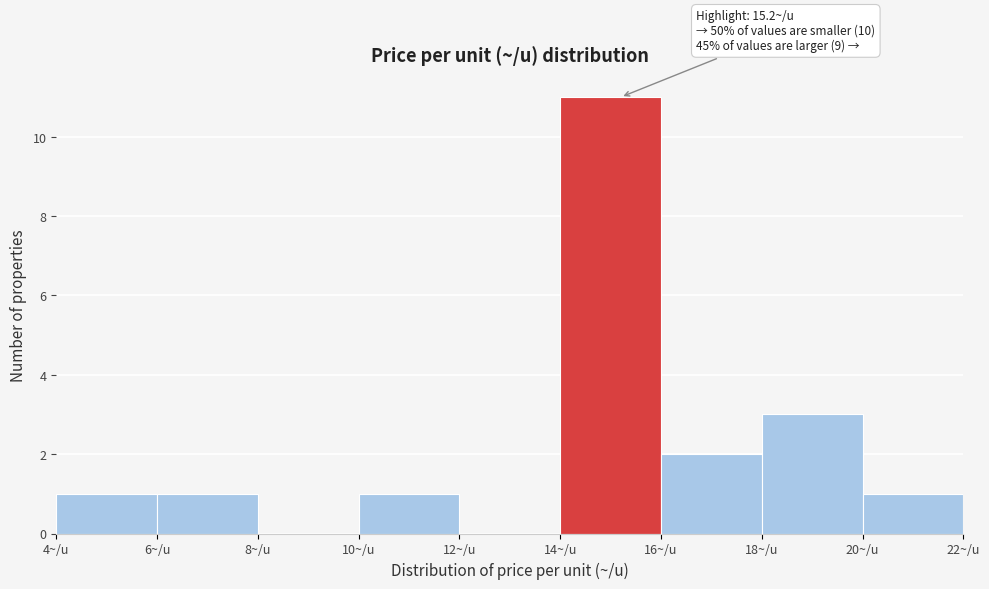

Over which range of the x-axis is the bar tallest?

14 to 16